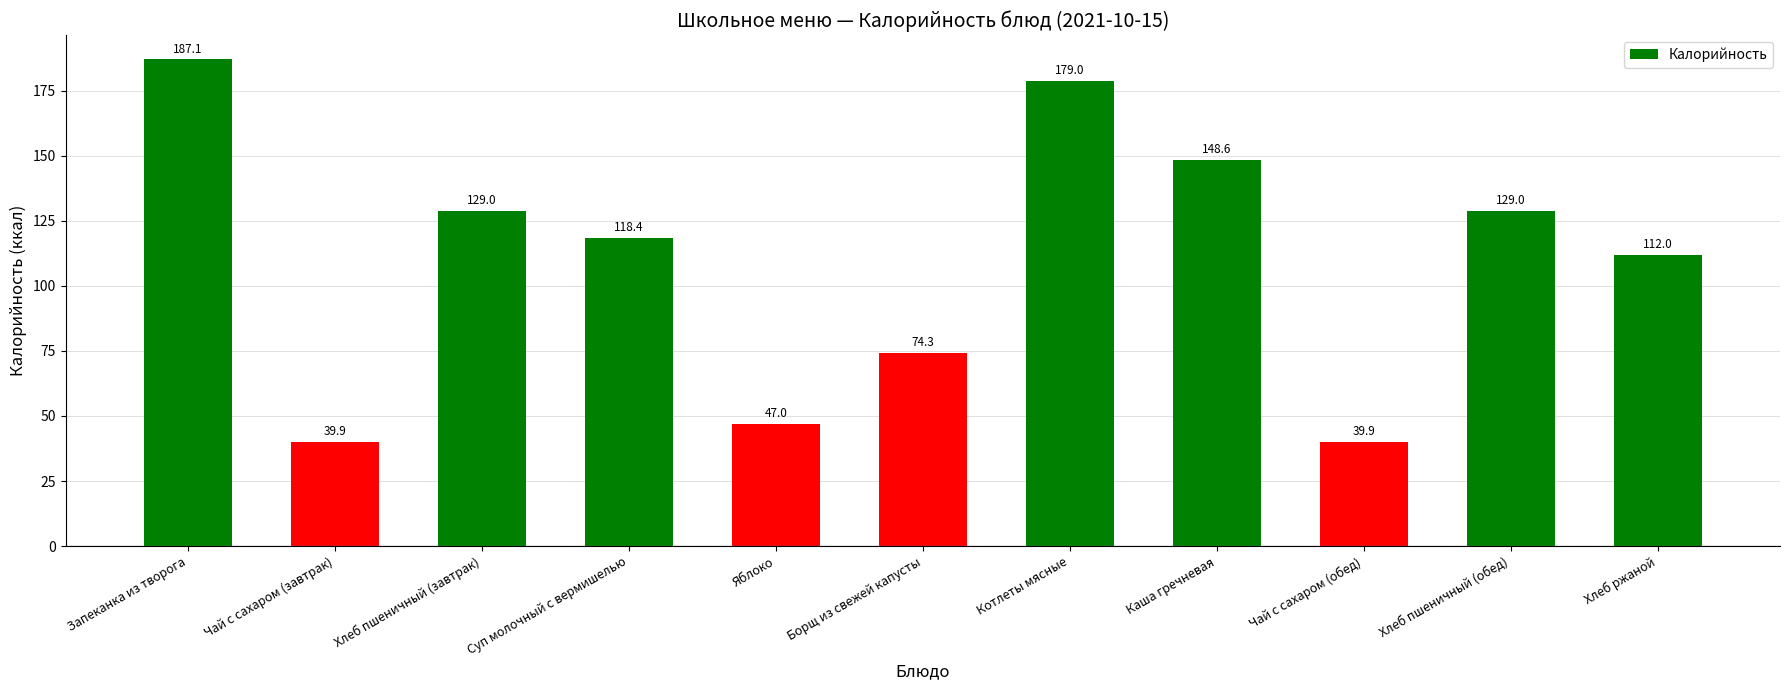

Is it true that the value at Каша гречневая is 148.6?

True